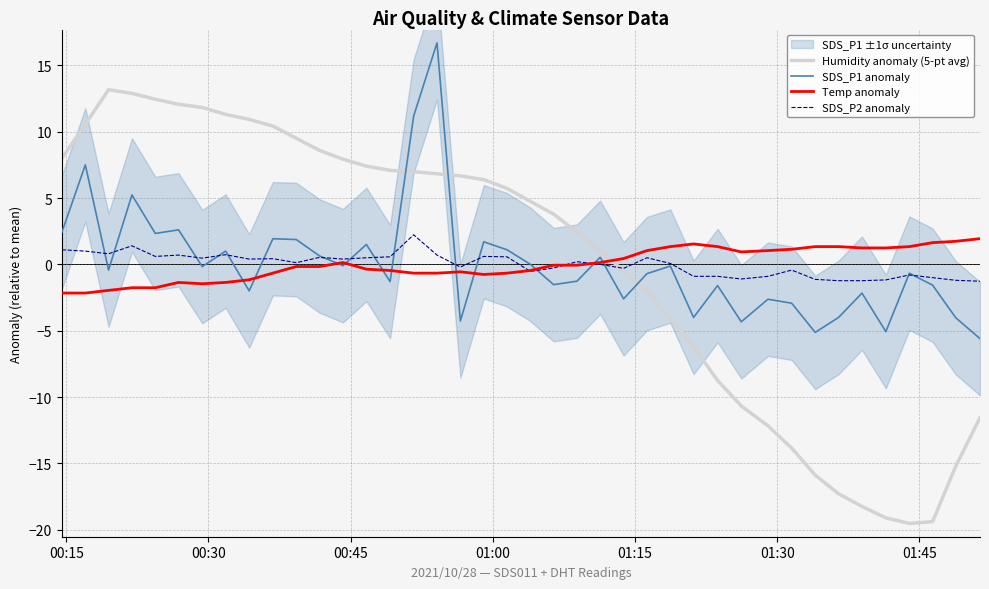

What is the maximum value for SDS_P1 anomaly?

16.7